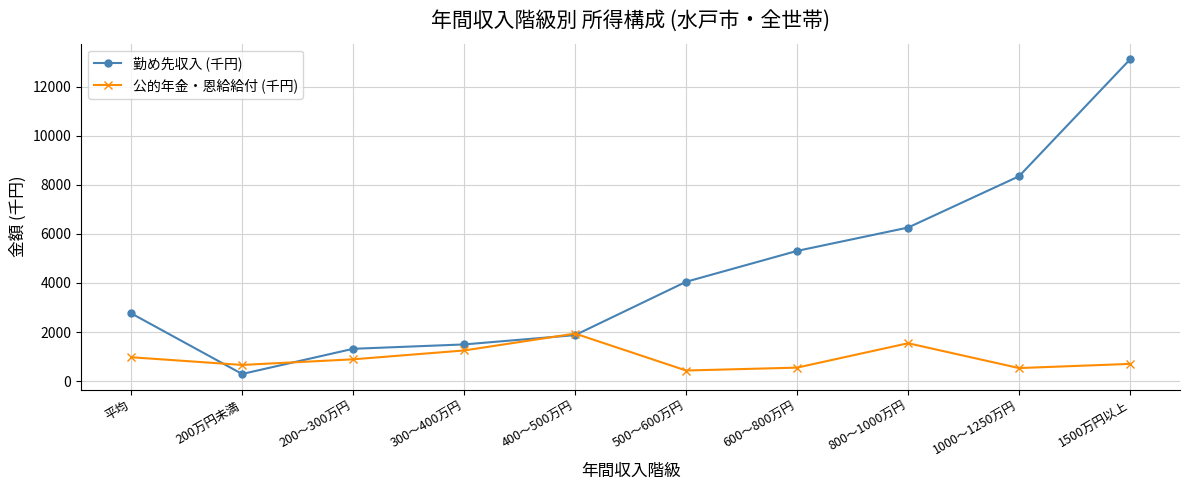

Rank the series by their average value, from highest to lowest.

勤め先収入 (千円), 公的年金・恩給給付 (千円)